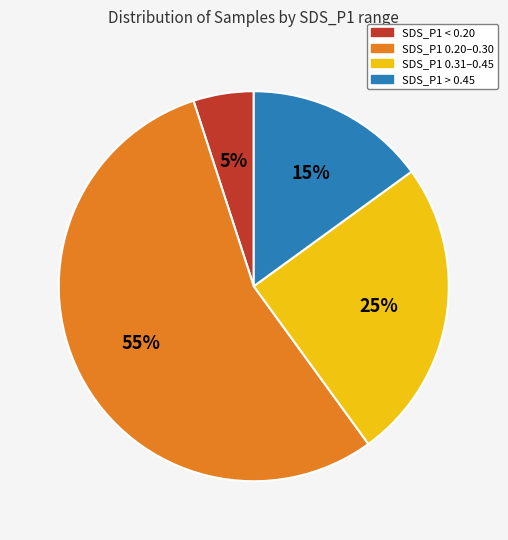

Which category has the smallest portion of the pie?

SDS_P1 < 0.20